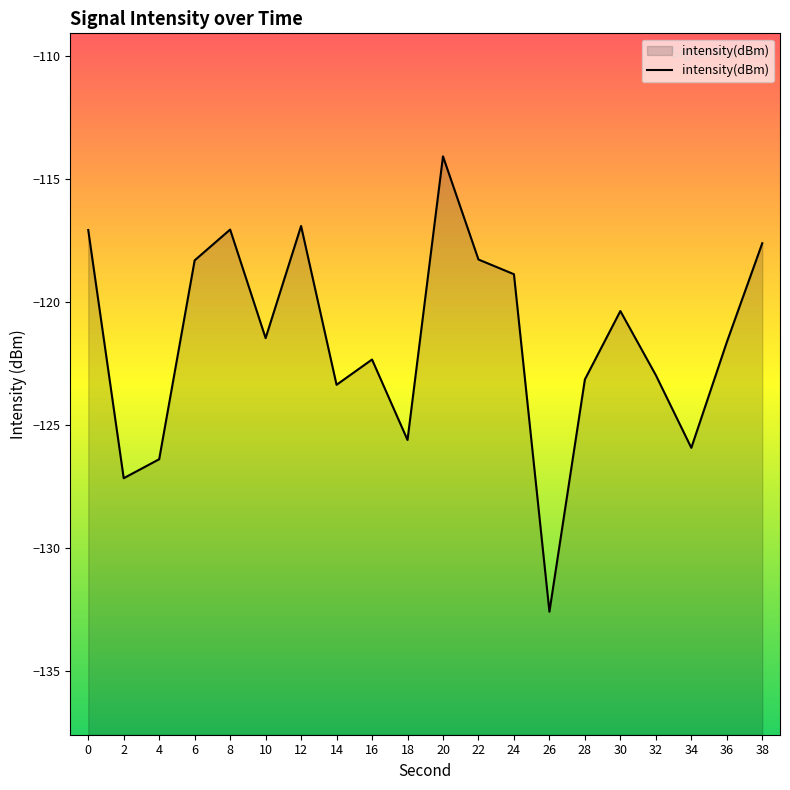

How many interior local peaks (higher than both neighbors) does the data have?

5